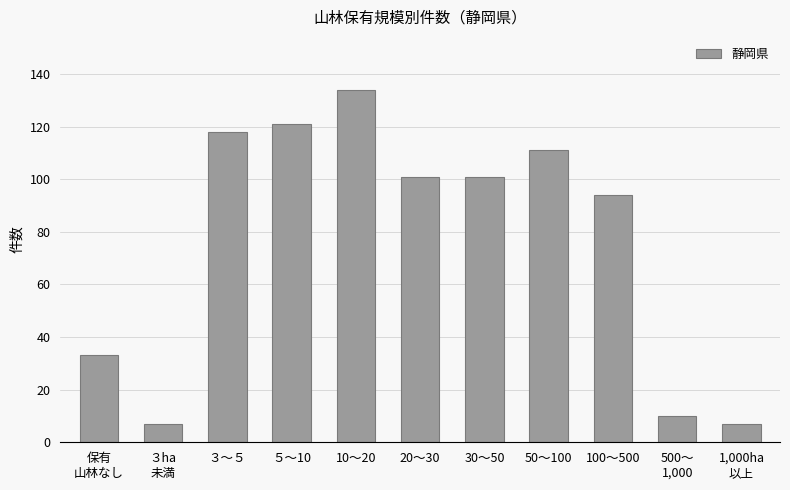

The chart shows a value of 55 at 保有
山林なし. True or false?

False